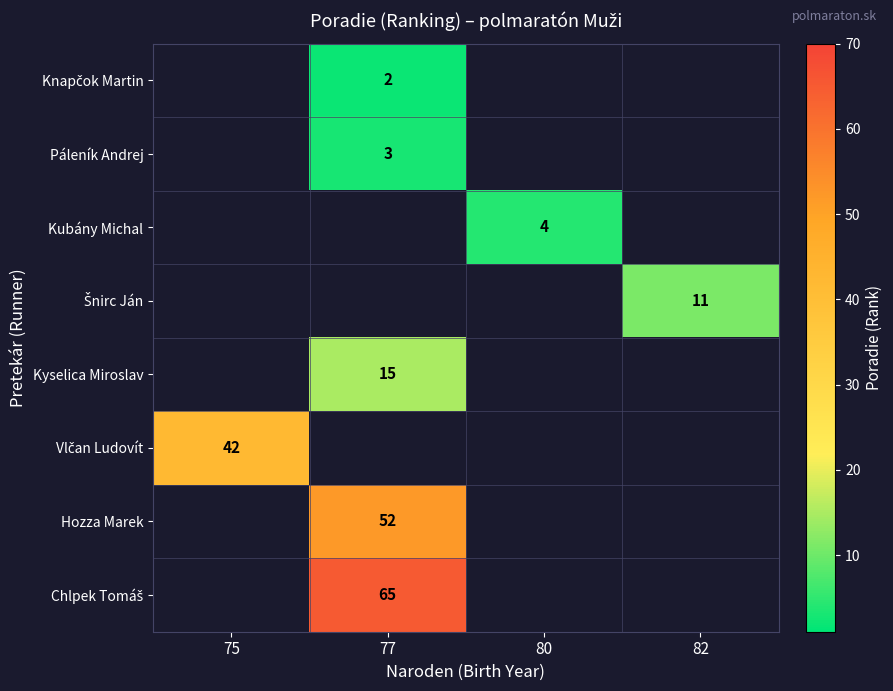

How many values in row_3 are above zero?

1